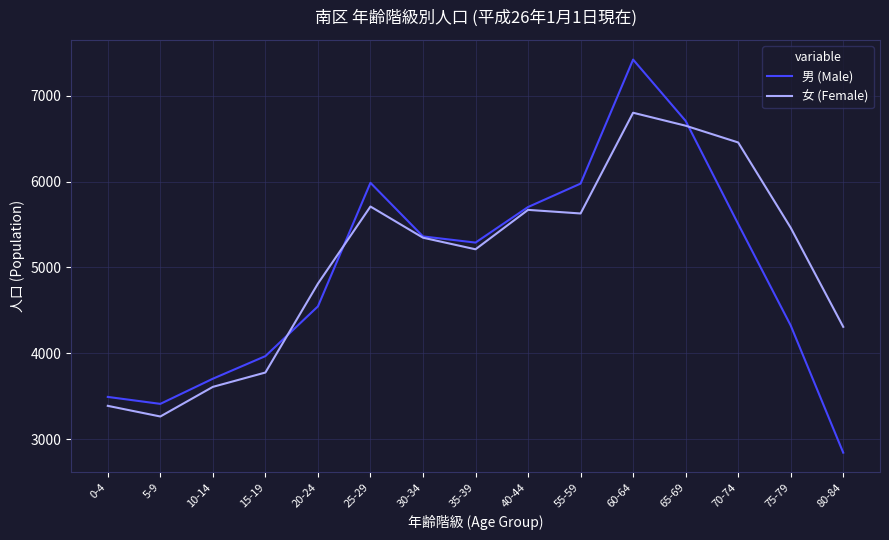

What is the total value across all series at 65-69?

13356